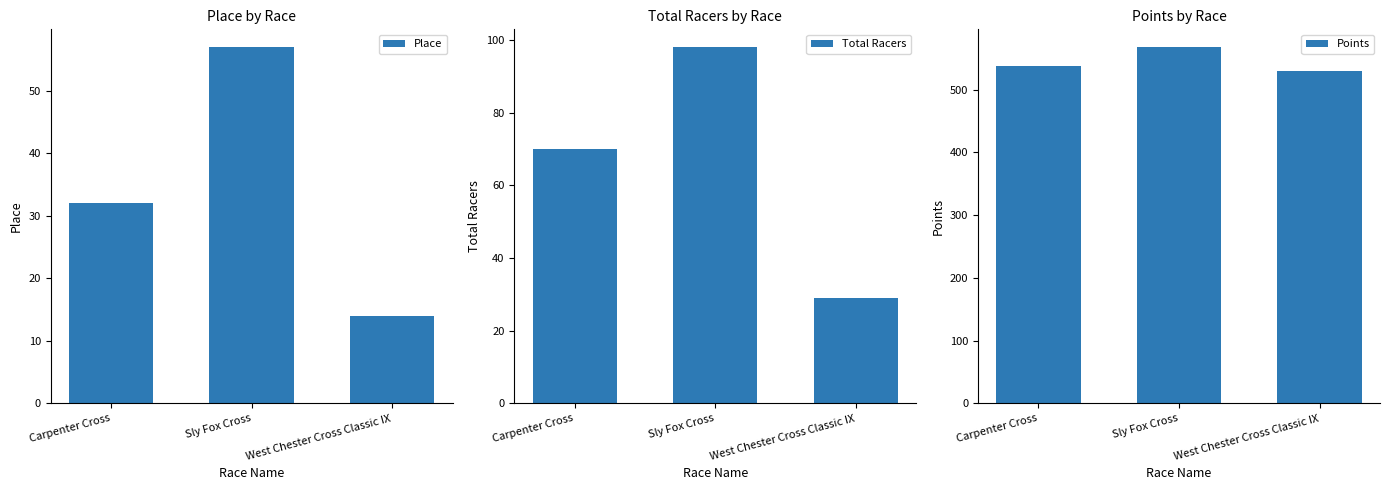

What is the difference between the Points values at Carpenter Cross and Sly Fox Cross?

30.5